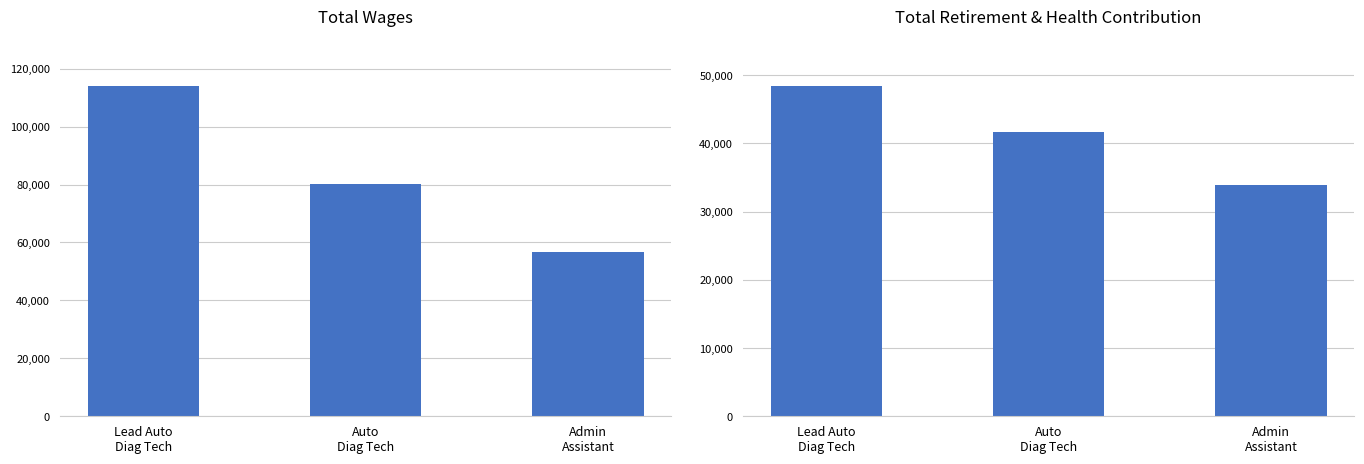

Reading right to left, what are all the values shown in this chart?

Total Wages: 56659	80279	114018
Total Retirement & Health Contribution: 33841	41725	48431